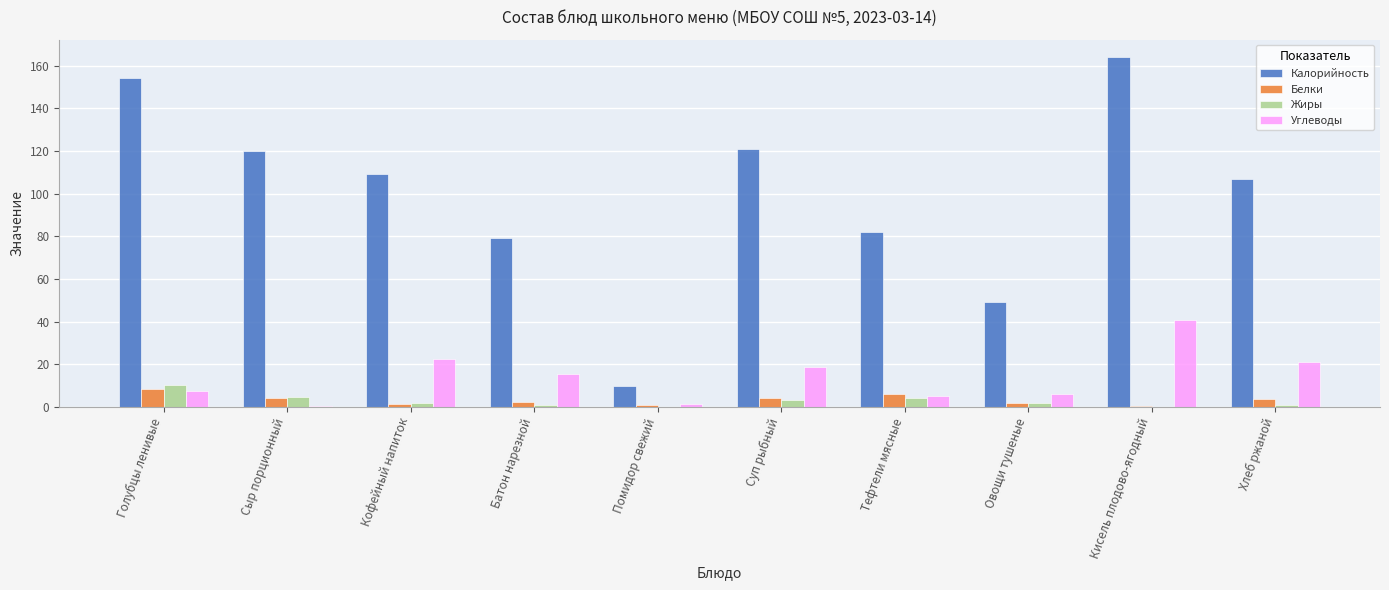

What is the difference between the Калорийность values at Кофейный напиток and Голубцы ленивые?

45.0